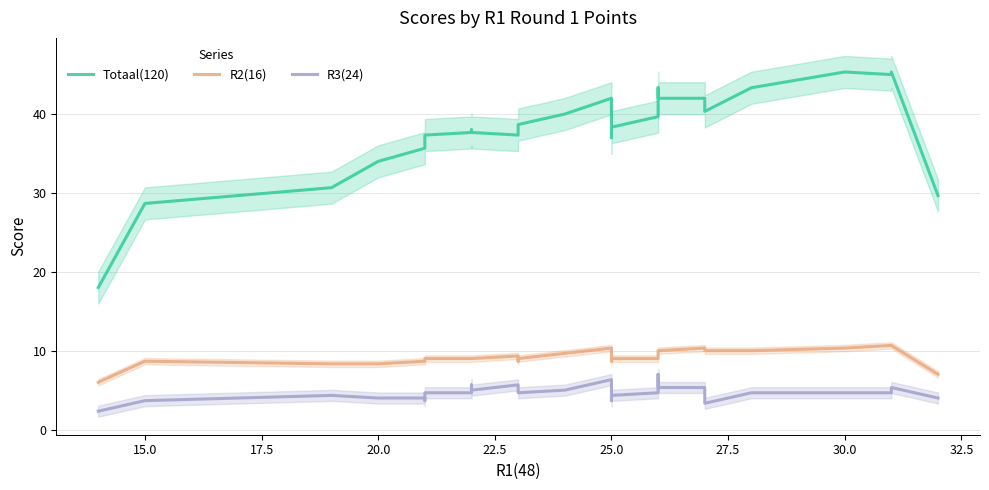

True or false: R3(24) and R2(16) intersect in this chart.

False